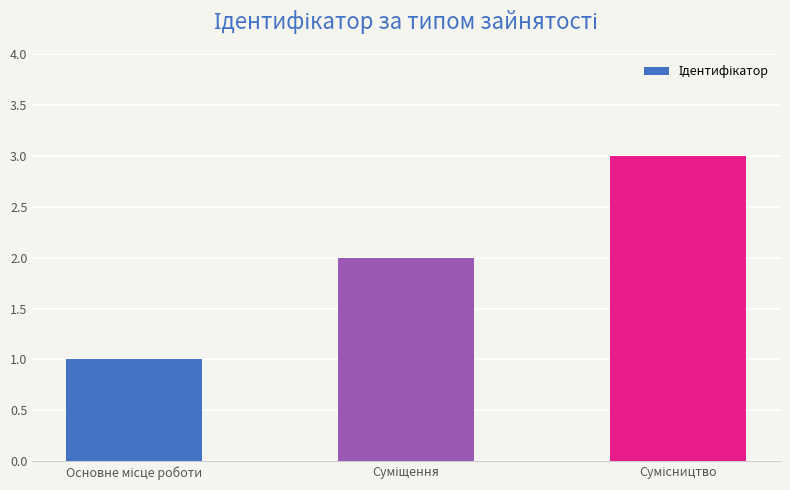

What is the value of the 1st bar from the left?

1